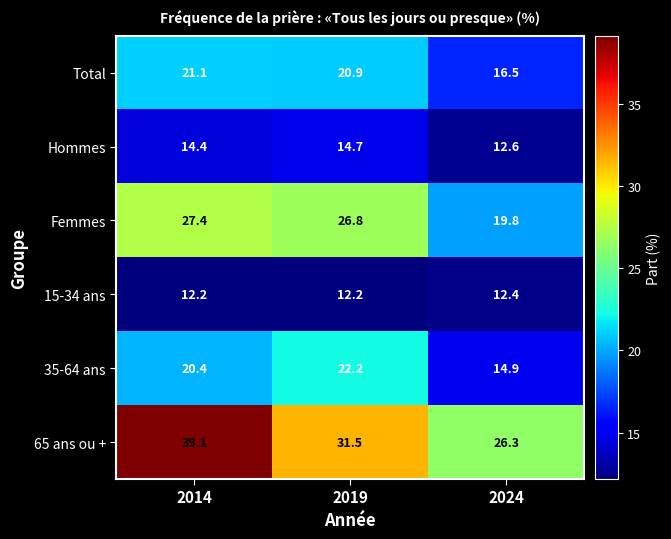

Reading left to right, transcribe all the data shown in this chart.

Total: 2014=21.1	2019=20.9	2024=16.5
Hommes: 2014=14.4	2019=14.7	2024=12.6
Femmes: 2014=27.4	2019=26.8	2024=19.8
15-34 ans: 2014=12.2	2019=12.2	2024=12.4
35-64 ans: 2014=20.4	2019=22.2	2024=14.9
65 ans ou +: 2014=39.1	2019=31.5	2024=26.3